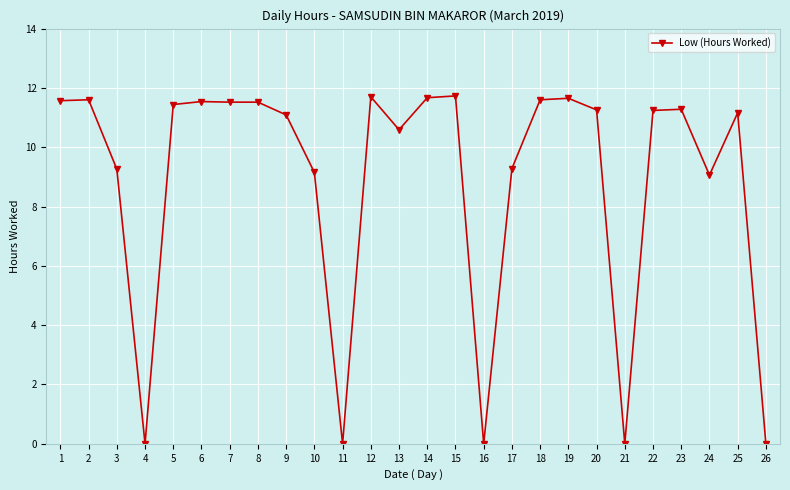

The value at 1 is 7.1. True or false?

False